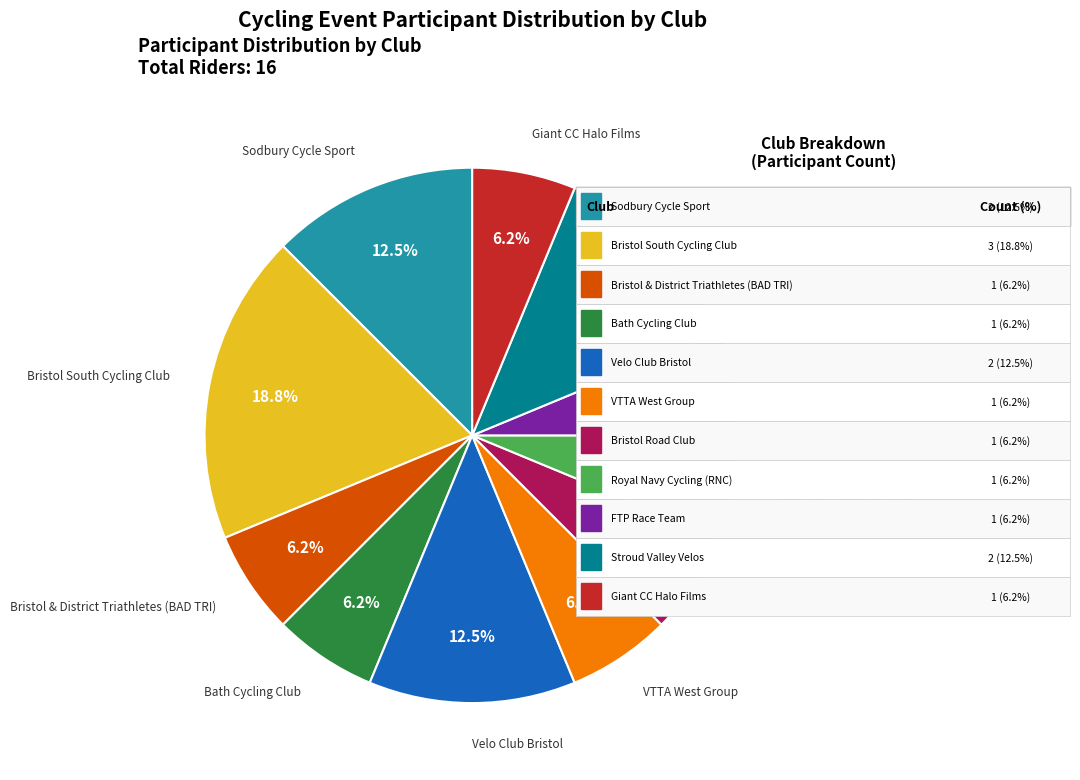

Is there a majority slice in this chart?

No